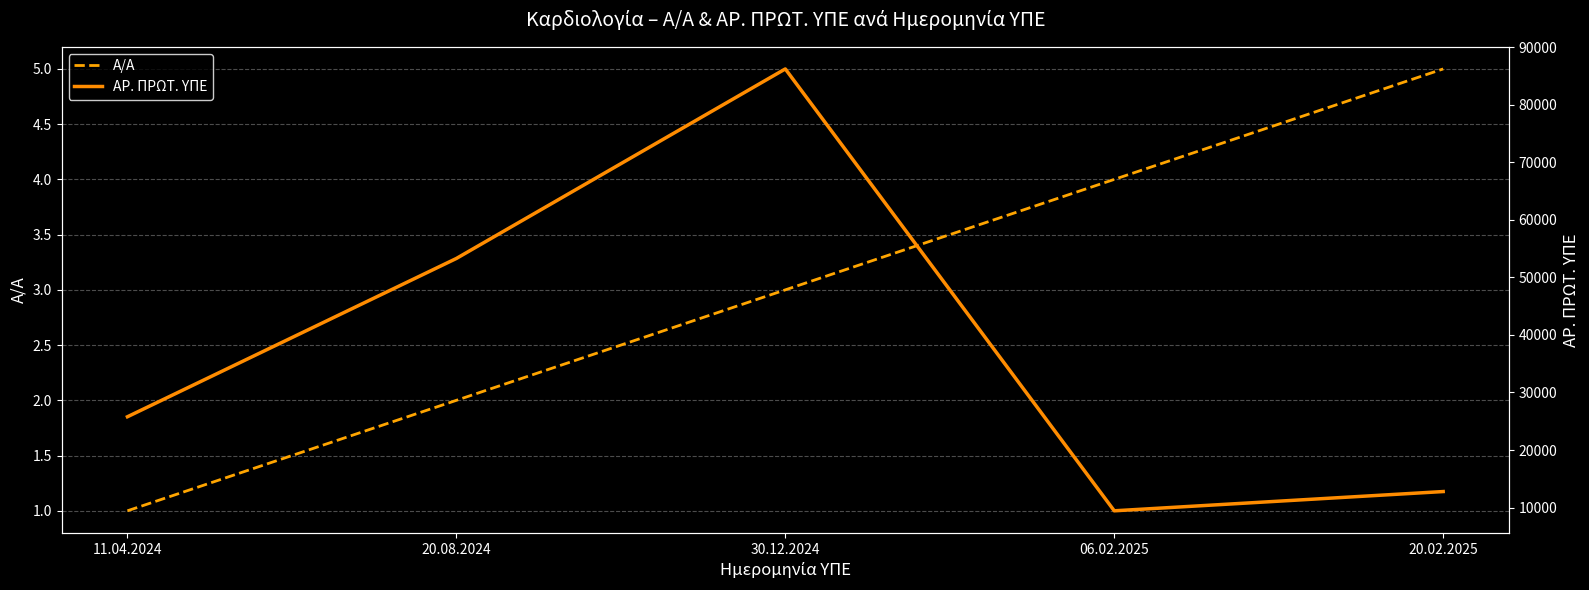

Between 20.02.2025 and 20.08.2024, which is larger?

20.02.2025